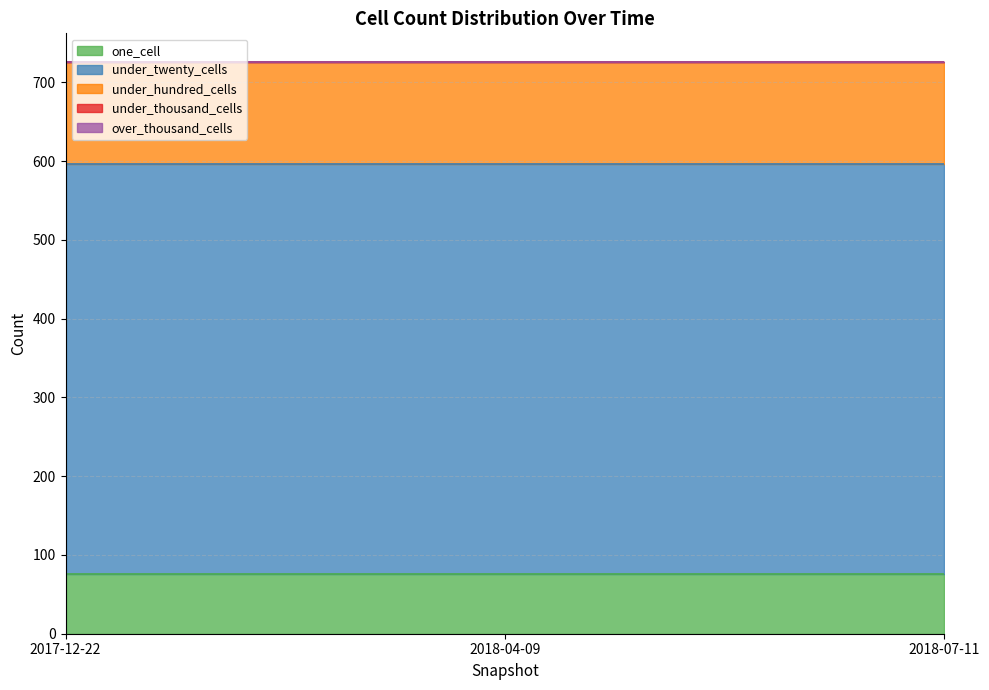

The under_hundred_cells series shows 129 at 2018-04-09. True or false?

True